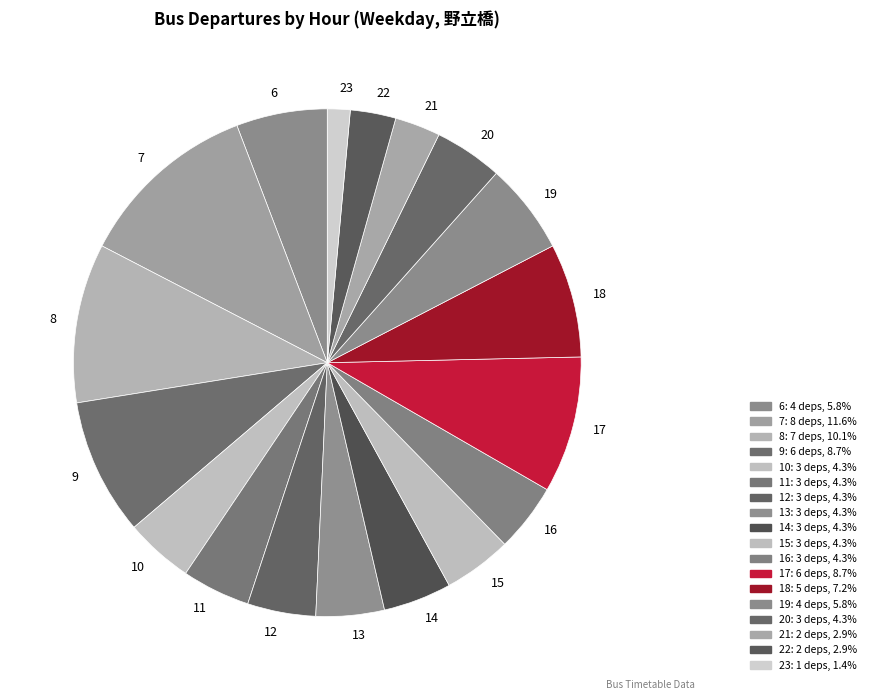

Combined, do 10 and 17 account for over 50%?

No